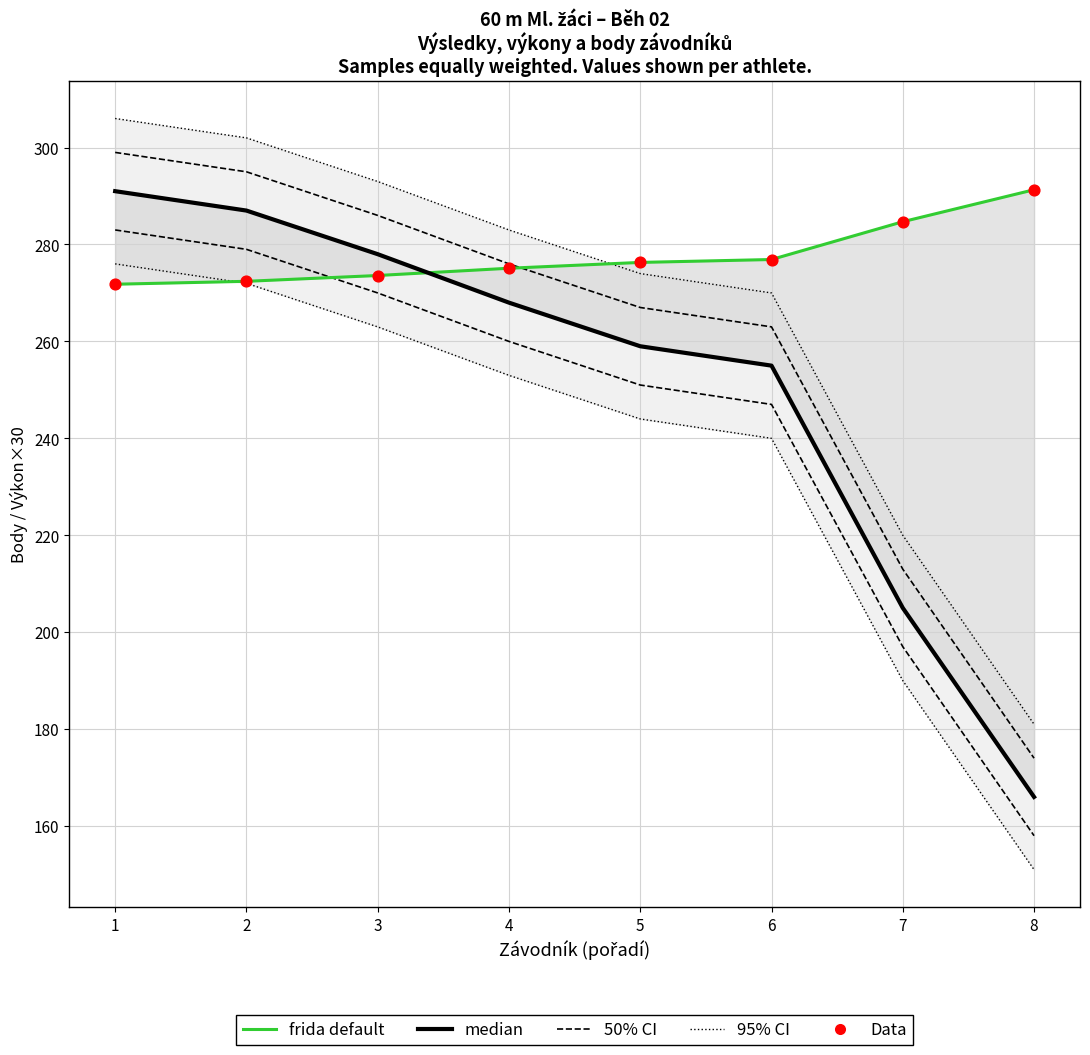

Which series has the largest total across all categories?

frida default